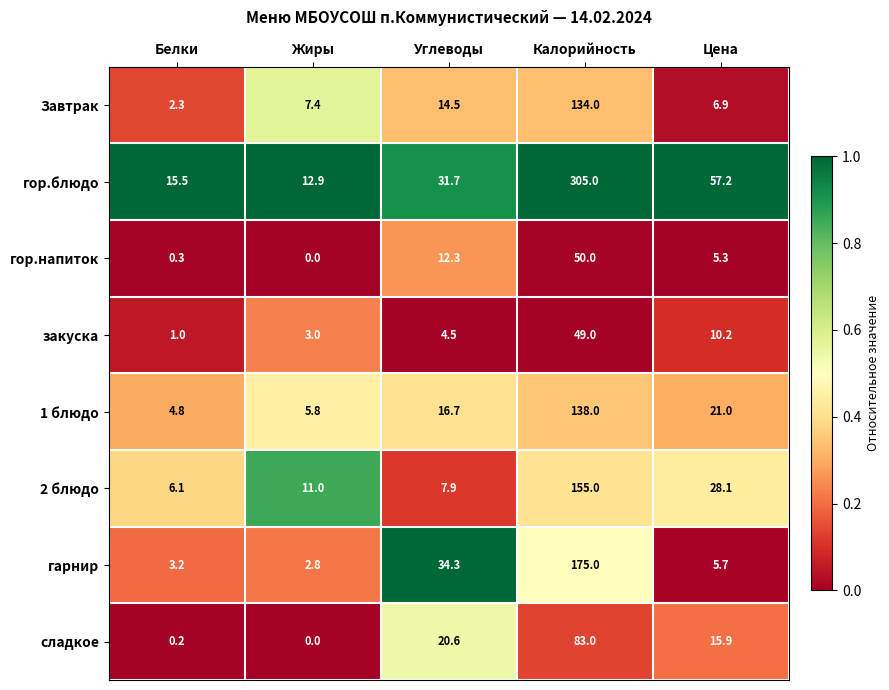

Which series changed the most between Калорийность and Цена?

гор.блюдо